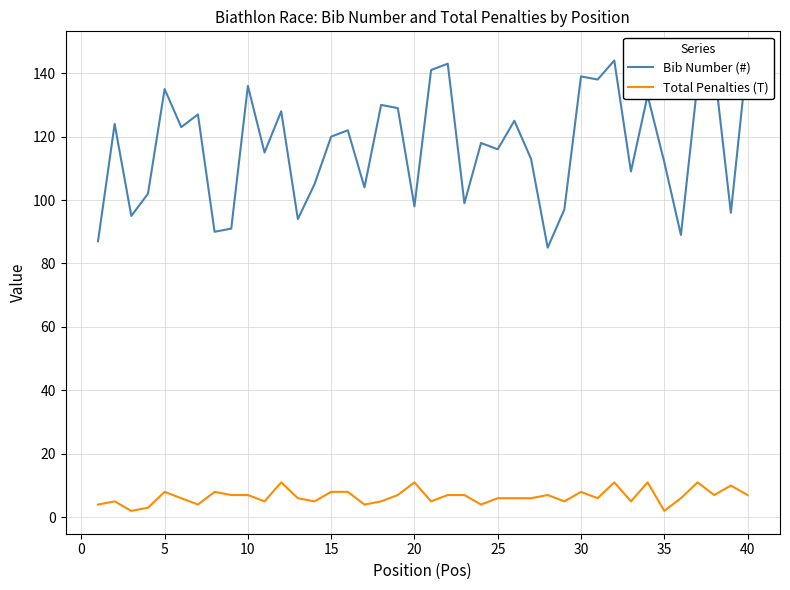

How many values in the Bib Number (#) series are below 120?

20